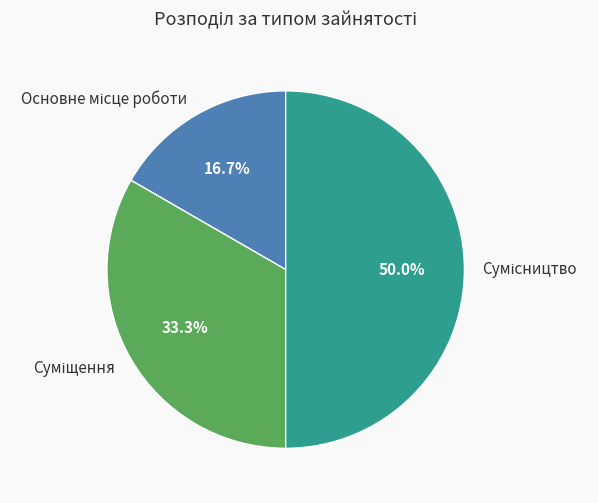

True or false: Сумісництво accounts for 39% of the total.

False